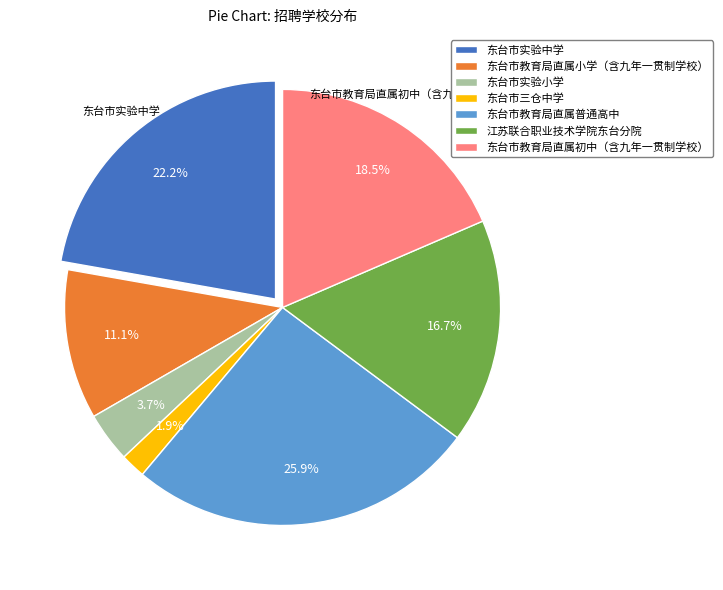

Rank the categories by value from highest to lowest.

东台市教育局直属普通高中, 东台市实验中学, 东台市教育局直属初中（含九年一贯制学校）, 江苏联合职业技术学院东台分院, 东台市教育局直属小学（含九年一贯制学校）, 东台市实验小学, 东台市三仓中学